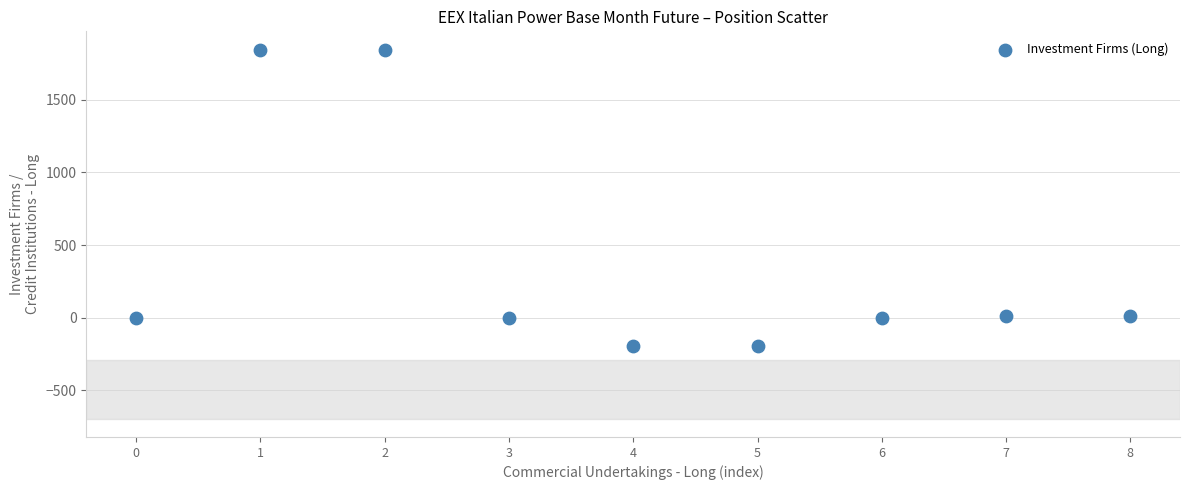

What is the average Y value?

368.7